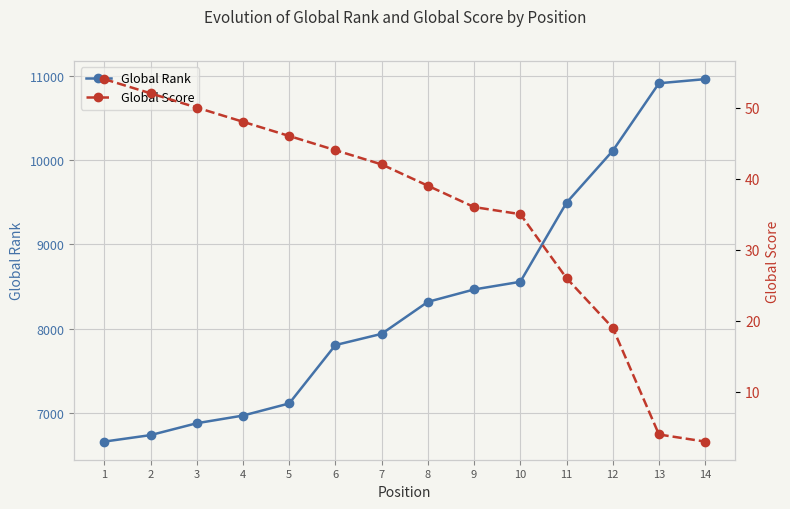

True or false: Global Rank and Global Score cross at least once.

False